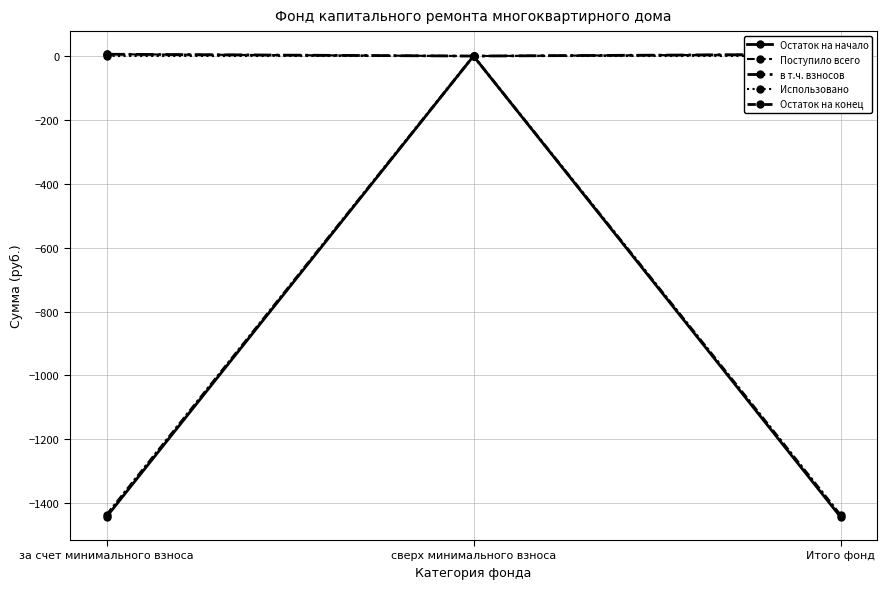

Reading left to right, transcribe all the data shown in this chart.

Остаток на начало: -1443.1	0.0	-1443.1
Поступило всего: 5.7	0.0	5.7
в т.ч. взносов: 5.7	0.0	5.7
Использовано: 0.0	0.0	0.0
Остаток на конец: -1437.4	0.0	-1437.4